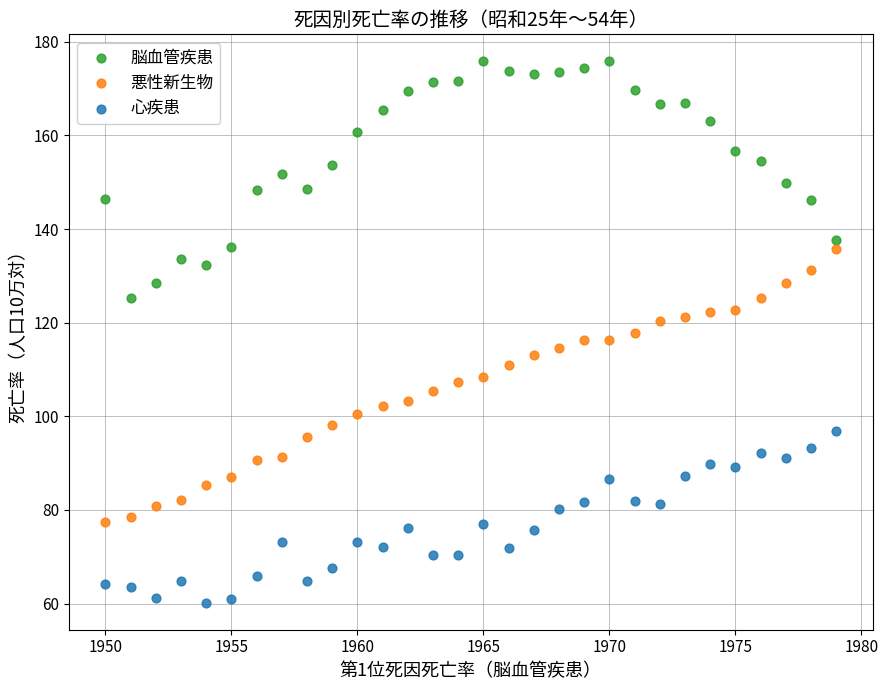

What are all the series names shown in the legend?

脳血管疾患, 悪性新生物, 心疾患